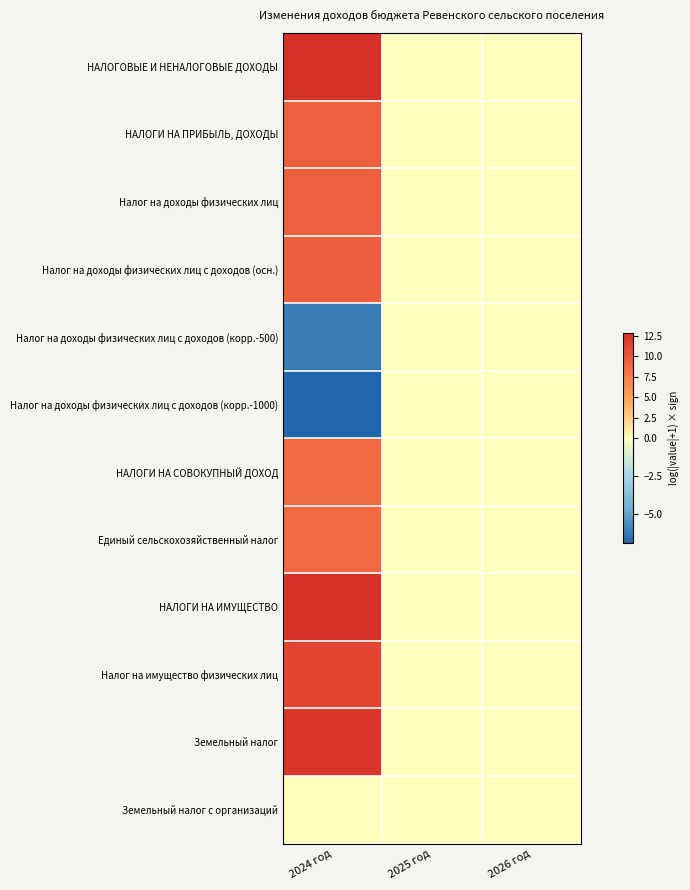

Reading left to right, list all the values displayed in this chart.

НАЛОГОВЫЕ И НЕНАЛОГОВЫЕ ДОХОДЫ: 2024 год=12.8	2025 год=0.0	2026 год=0.0
НАЛОГИ НА ПРИБЫЛЬ, ДОХОДЫ: 2024 год=9.3	2025 год=0.0	2026 год=0.0
Налог на доходы физических лиц: 2024 год=9.3	2025 год=0.0	2026 год=0.0
Налог на доходы физических лиц с доходов (осн.): 2024 год=9.4	2025 год=0.0	2026 год=0.0
Налог на доходы физических лиц с доходов (корр.-500): 2024 год=-6.2	2025 год=0.0	2026 год=0.0
Налог на доходы физических лиц с доходов (корр.-1000): 2024 год=-6.9	2025 год=0.0	2026 год=0.0
НАЛОГИ НА СОВОКУПНЫЙ ДОХОД: 2024 год=8.7	2025 год=0.0	2026 год=0.0
Единый сельскохозяйственный налог: 2024 год=8.7	2025 год=0.0	2026 год=0.0
НАЛОГИ НА ИМУЩЕСТВО: 2024 год=12.6	2025 год=0.0	2026 год=0.0
Налог на имущество физических лиц: 2024 год=11.3	2025 год=0.0	2026 год=0.0
Земельный налог: 2024 год=12.2	2025 год=0.0	2026 год=0.0
Земельный налог с организаций: 2024 год=0.0	2025 год=0.0	2026 год=0.0